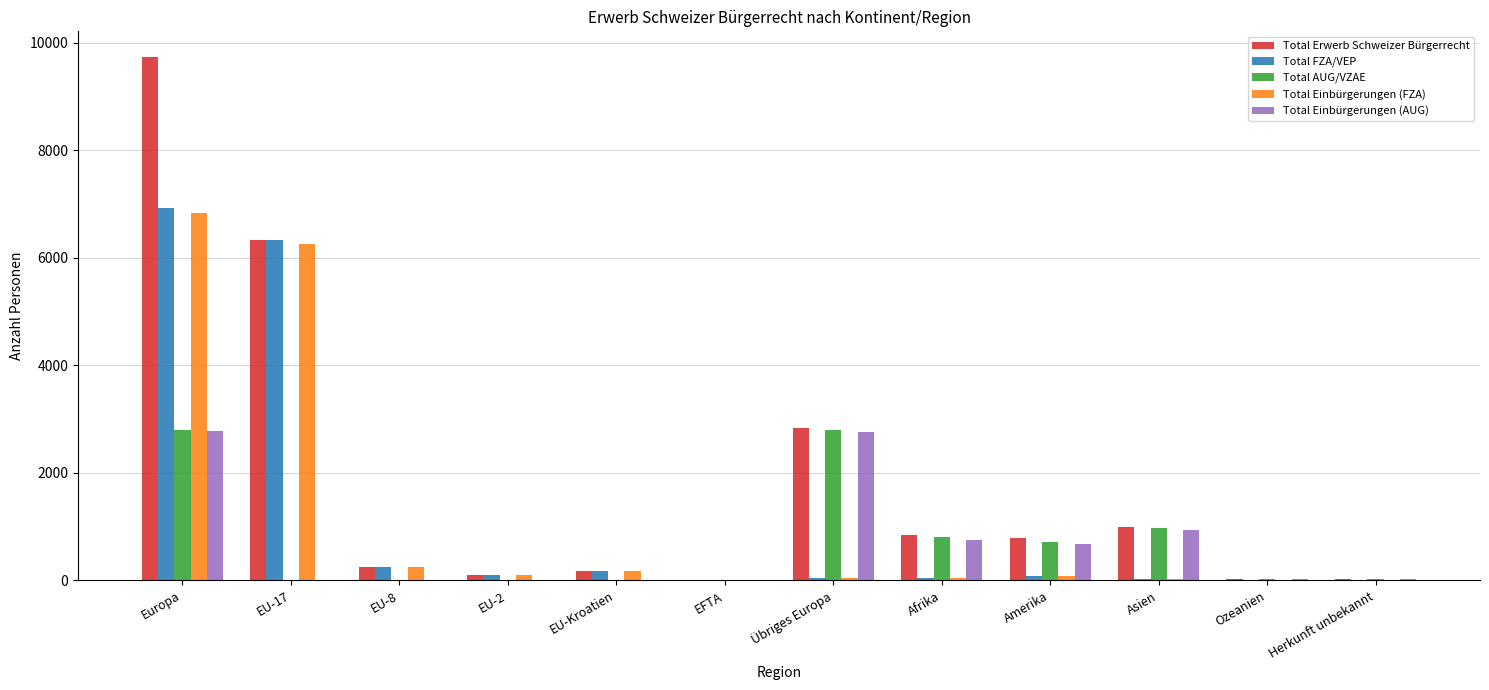

At which category is the sum across all series the highest?

Europa